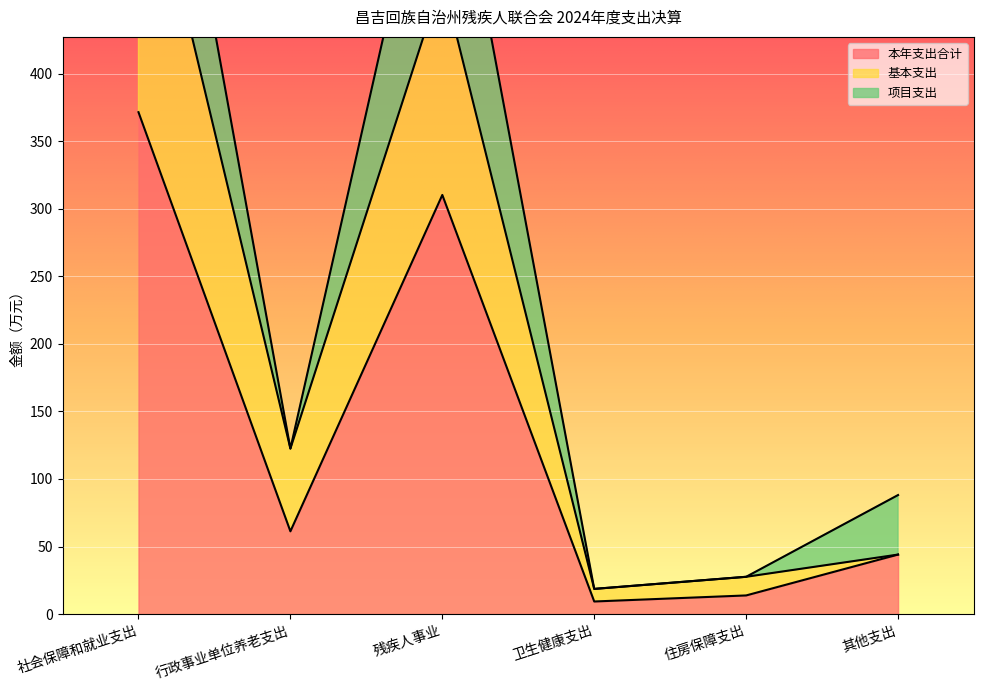

Is it true that 本年支出合计 equals 23.4 at 其他支出?

False